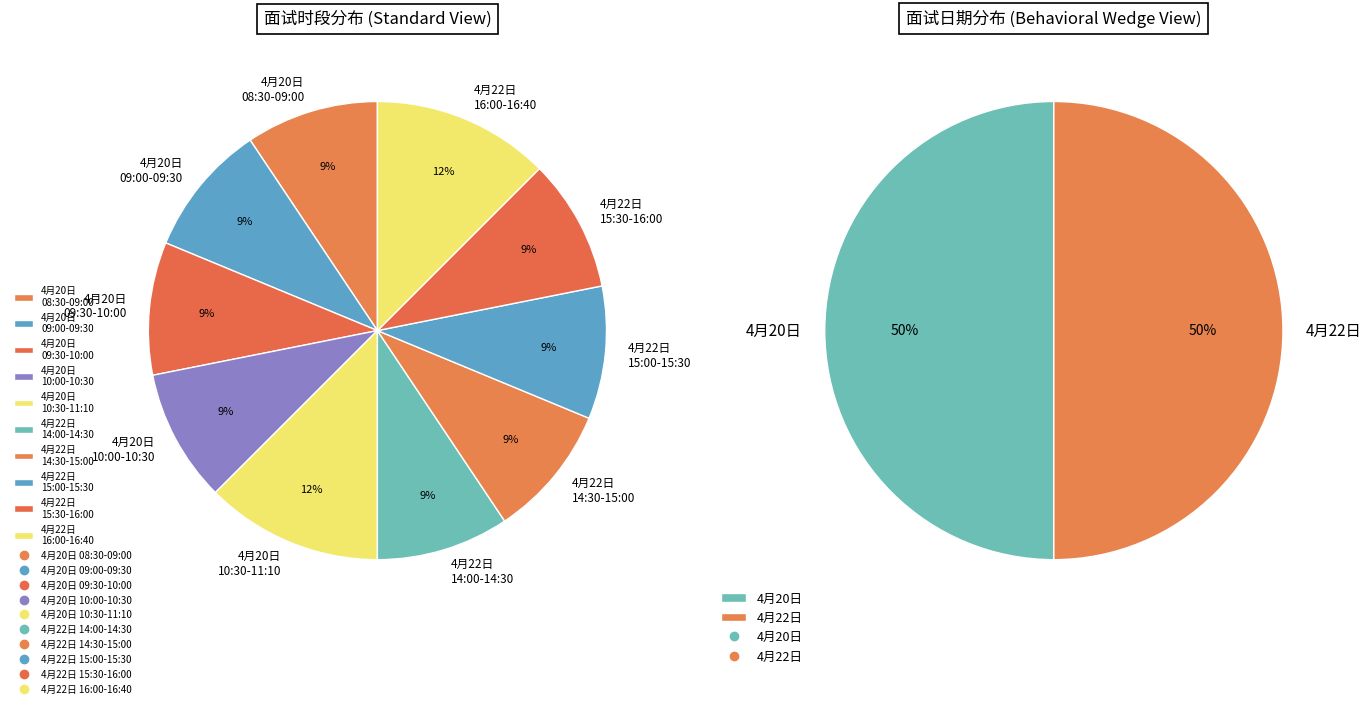

Does 4月20日 09:00-09:30 represent more than half of the total?

No